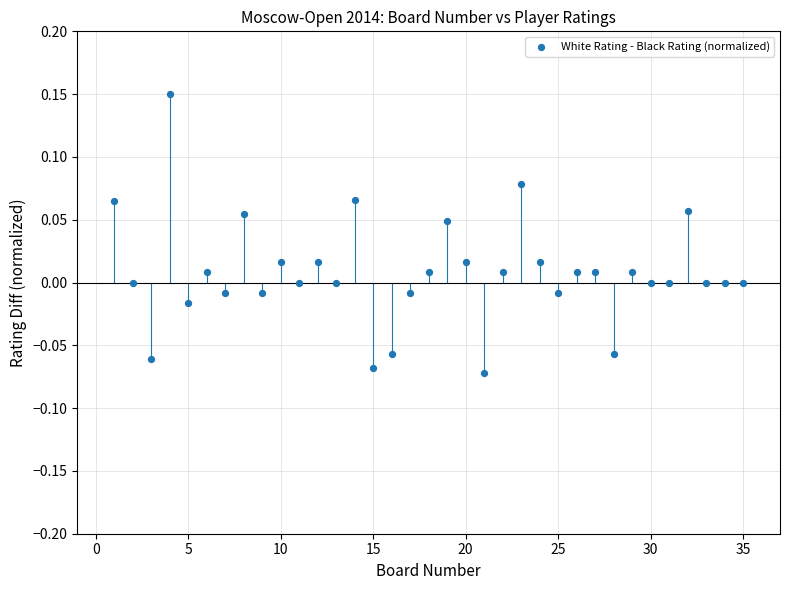

What is the range of X values (max minus min)?

34.0